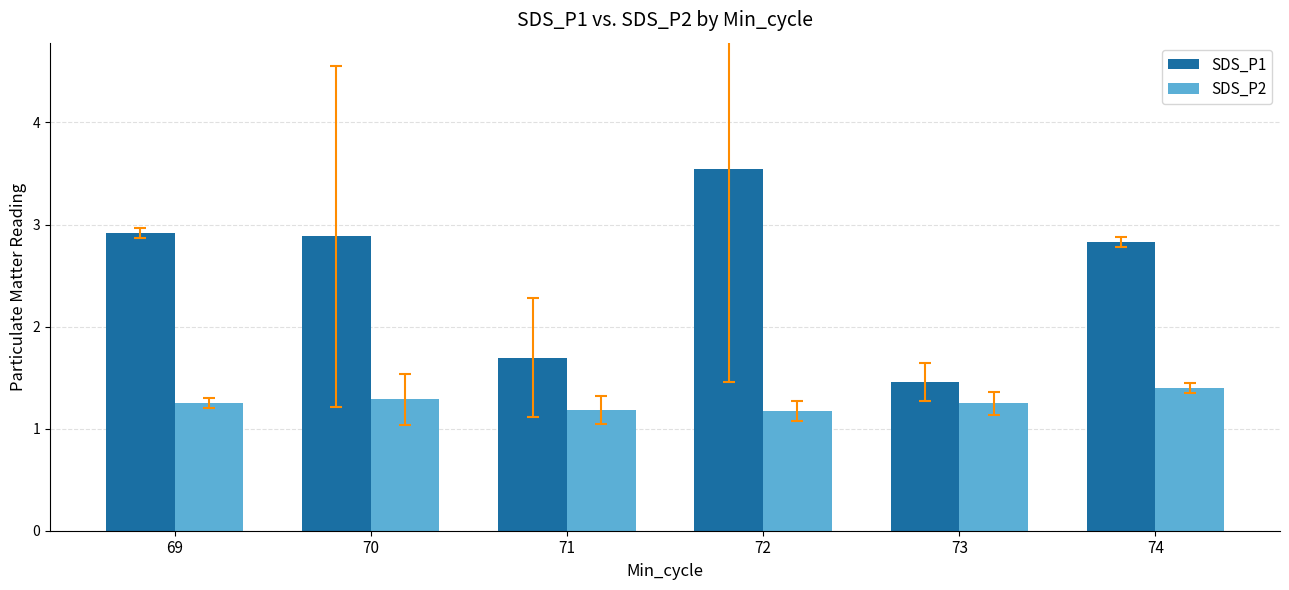

What are all the series names shown in the legend?

SDS_P1, SDS_P2